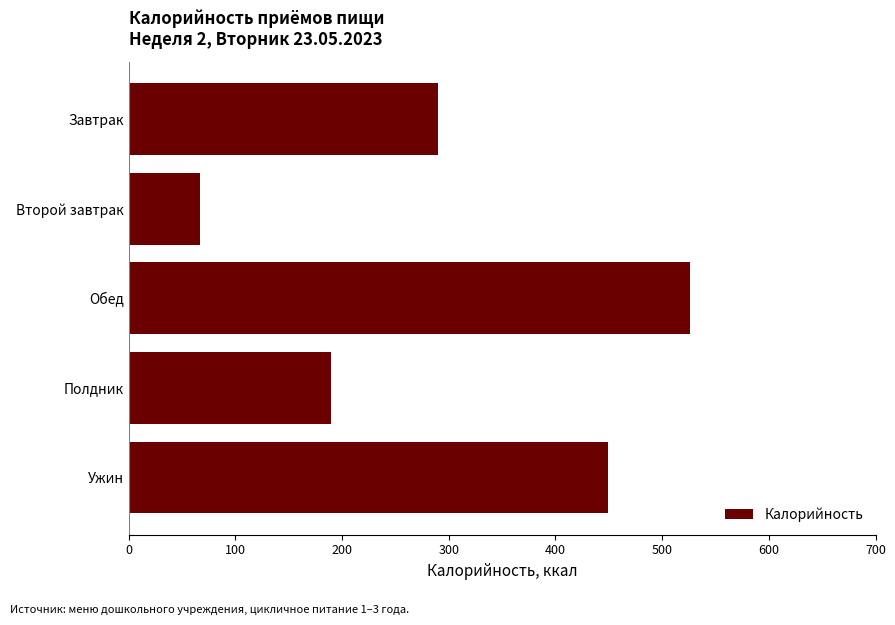

How many bars are there in total?

5